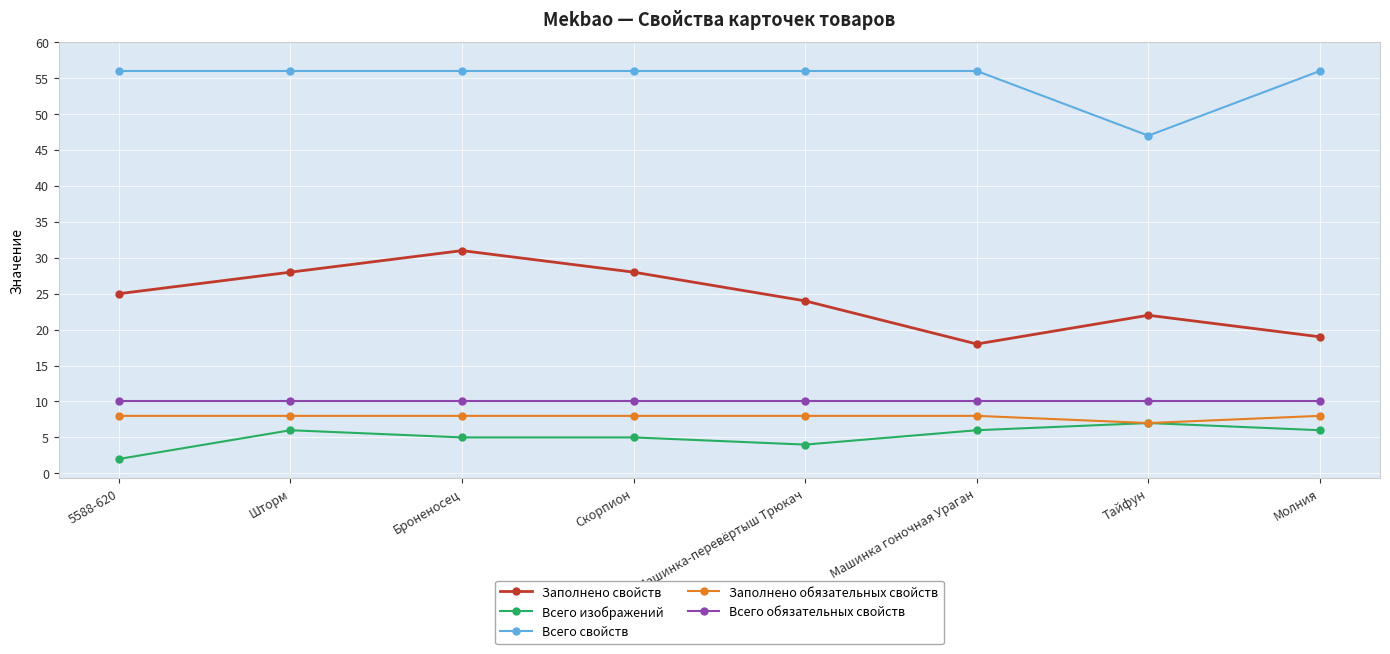

What position from the left is Тайфун?

7